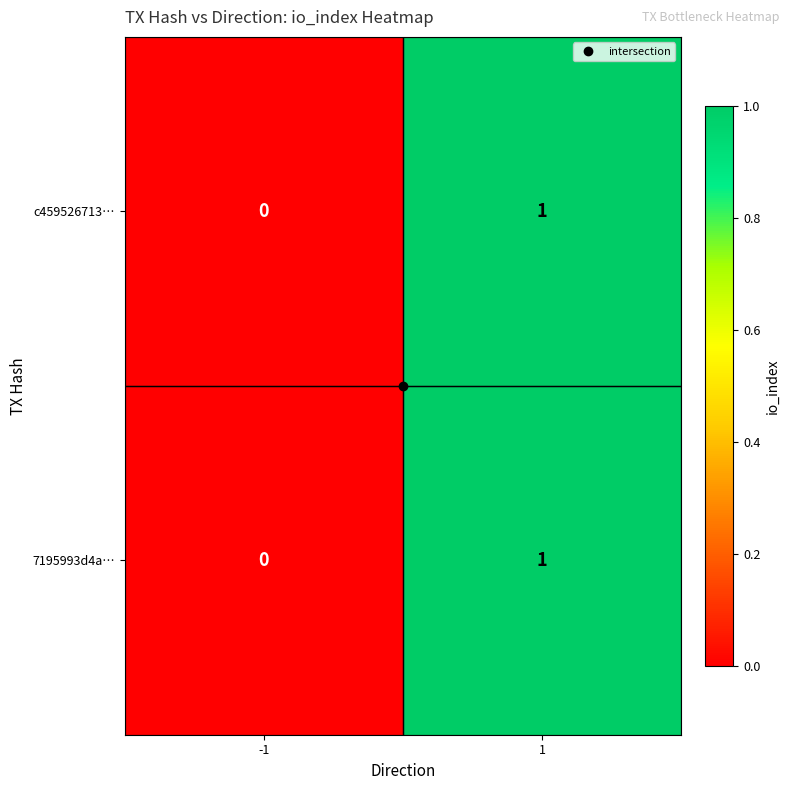

Rank the categories by c459526713… value from highest to lowest.

1, -1